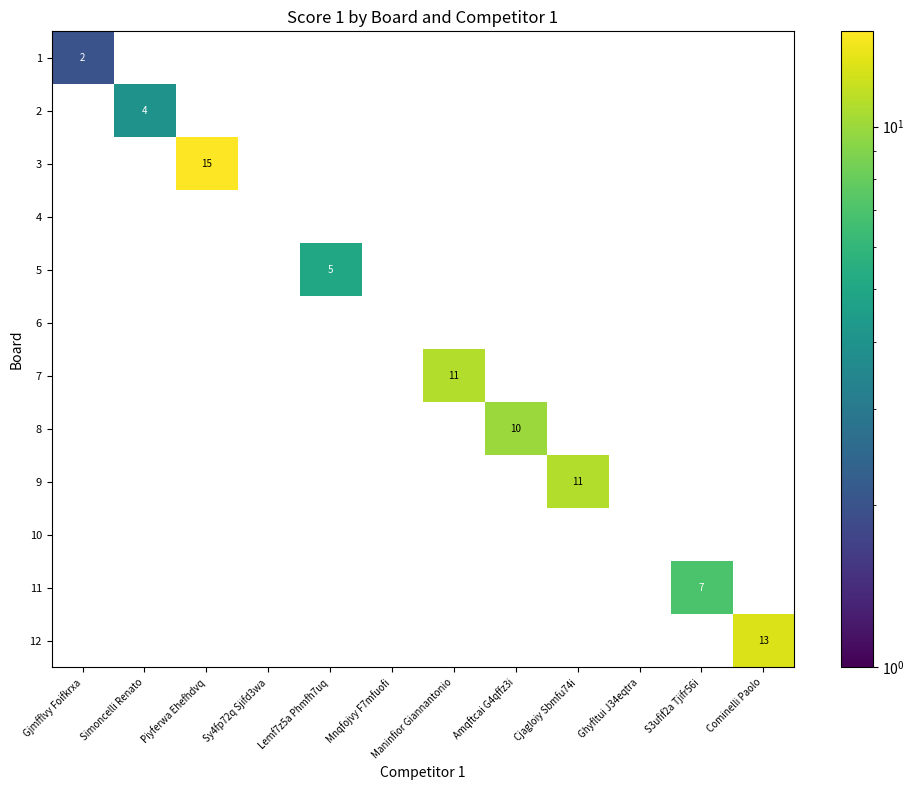

At how many categories does at least one series exceed 14?

1